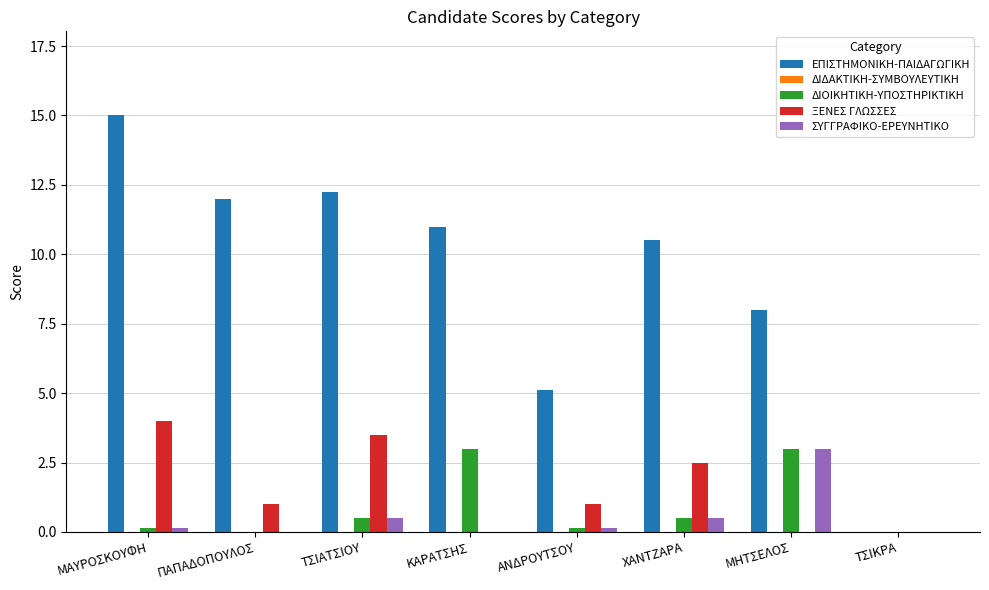

Between ΜΑΥΡΟΣΚΟΥΦΗ and ΜΗΤΣΕΛΟΣ, which series saw the biggest shift?

ΕΠΙΣΤΗΜΟΝΙΚΗ-ΠΑΙΔΑΓΩΓΙΚΗ